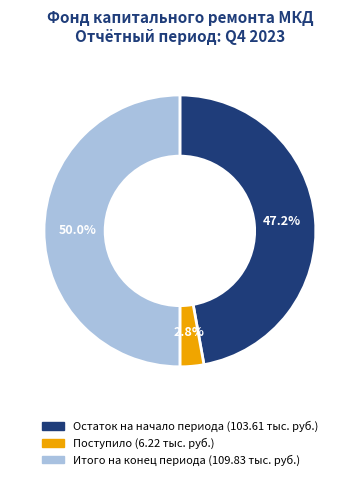

How many slices are in this pie chart?

3